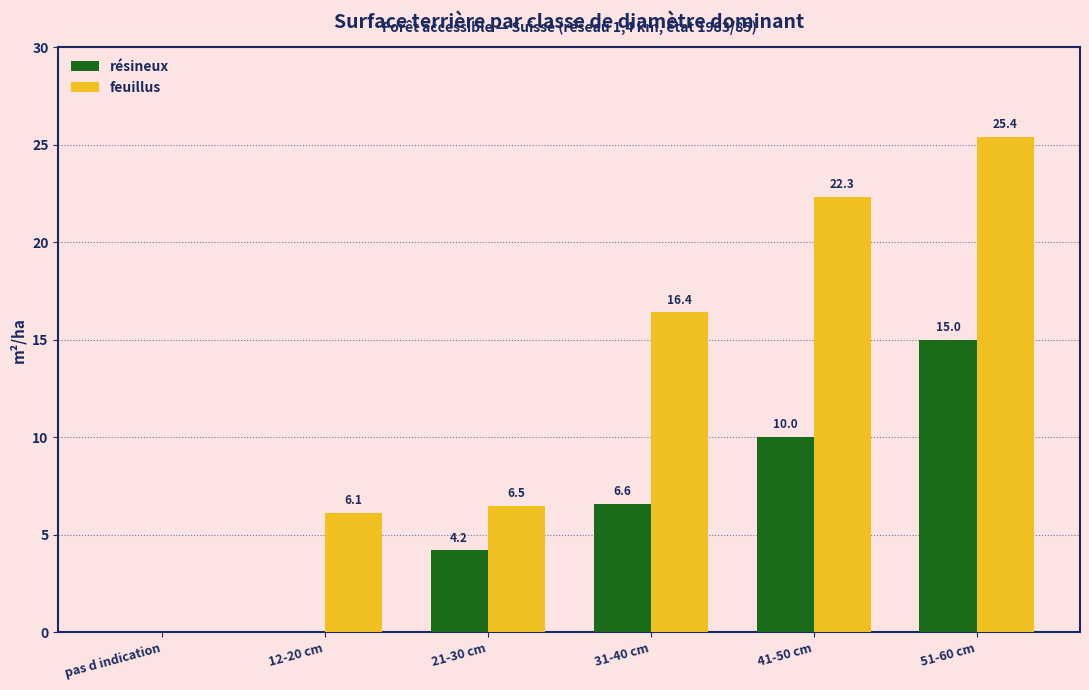

Reading left to right, transcribe all the data shown in this chart.

résineux: 0.0	0.0	4.2	6.6	10.0	15.0
feuillus: 0.0	6.1	6.5	16.4	22.3	25.4